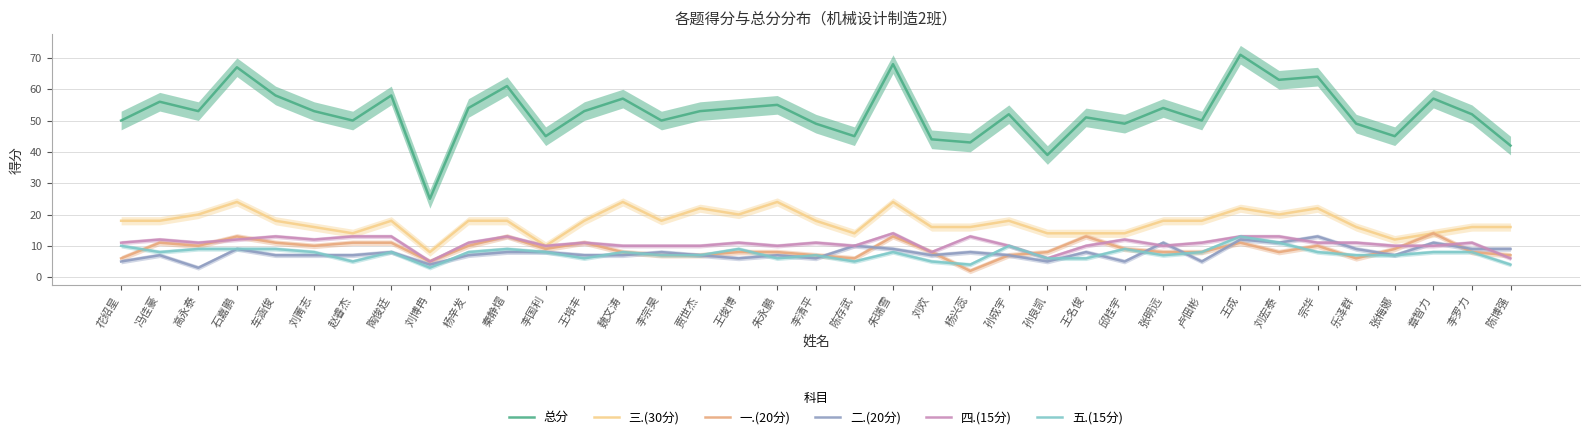

Reading left to right, extract all data points from this chart.

总分: 花绍星=50	冯佳豪=56	高永泰=53	石嘉鹏=67	车涵俊=58	刘菁志=53	赵睿杰=50	陶俊廷=58	刘博冉=25	杨辛发=54	秦静熠=61	李国利=45	王培丰=53	魏文涛=57	李宗昊=50	贾世杰=53	王俊博=54	朱永鹏=55	李清平=49	陈存武=45	朱瑞雪=68	刘欢=44	杨兴蕊=43	孙成宇=52	孙良凯=39	王名俊=51	邱桂宇=49	张明远=54	卢佃彬=50	王成=71	刘宏泰=63	宗华=64	乐泽群=49	张梅娜=45	章智力=57	李罗力=52	陈博强=42
三.(30分): 花绍星=18	冯佳豪=18	高永泰=20	石嘉鹏=24	车涵俊=18	刘菁志=16	赵睿杰=14	陶俊廷=18	刘博冉=8	杨辛发=18	秦静熠=18	李国利=10	王培丰=18	魏文涛=24	李宗昊=18	贾世杰=22	王俊博=20	朱永鹏=24	李清平=18	陈存武=14	朱瑞雪=24	刘欢=16	杨兴蕊=16	孙成宇=18	孙良凯=14	王名俊=14	邱桂宇=14	张明远=18	卢佃彬=18	王成=22	刘宏泰=20	宗华=22	乐泽群=16	张梅娜=12	章智力=14	李罗力=16	陈博强=16
一.(20分): 花绍星=6	冯佳豪=11	高永泰=10	石嘉鹏=13	车涵俊=11	刘菁志=10	赵睿杰=11	陶俊廷=11	刘博冉=5	杨辛发=10	秦静熠=13	李国利=9	王培丰=11	魏文涛=8	李宗昊=7	贾世杰=7	王俊博=8	朱永鹏=8	李清平=7	陈存武=6	朱瑞雪=13	刘欢=8	杨兴蕊=2	孙成宇=7	孙良凯=8	王名俊=13	邱桂宇=9	张明远=8	卢佃彬=8	王成=11	刘宏泰=8	宗华=10	乐泽群=6	张梅娜=9	章智力=14	李罗力=8	陈博强=7
二.(20分): 花绍星=5	冯佳豪=7	高永泰=3	石嘉鹏=9	车涵俊=7	刘菁志=7	赵睿杰=7	陶俊廷=8	刘博冉=4	杨辛发=7	秦静熠=8	李国利=8	王培丰=7	魏文涛=7	李宗昊=8	贾世杰=7	王俊博=6	朱永鹏=7	李清平=6	陈存武=10	朱瑞雪=9	刘欢=7	杨兴蕊=8	孙成宇=7	孙良凯=5	王名俊=8	邱桂宇=5	张明远=11	卢佃彬=5	王成=12	刘宏泰=11	宗华=13	乐泽群=9	张梅娜=7	章智力=11	李罗力=9	陈博强=9
四.(15分): 花绍星=11	冯佳豪=12	高永泰=11	石嘉鹏=12	车涵俊=13	刘菁志=12	赵睿杰=13	陶俊廷=13	刘博冉=5	杨辛发=11	秦静熠=13	李国利=10	王培丰=11	魏文涛=10	李宗昊=10	贾世杰=10	王俊博=11	朱永鹏=10	李清平=11	陈存武=10	朱瑞雪=14	刘欢=8	杨兴蕊=13	孙成宇=10	孙良凯=6	王名俊=10	邱桂宇=12	张明远=10	卢佃彬=11	王成=13	刘宏泰=13	宗华=11	乐泽群=11	张梅娜=10	章智力=10	李罗力=11	陈博强=6
五.(15分): 花绍星=10	冯佳豪=8	高永泰=9	石嘉鹏=9	车涵俊=9	刘菁志=8	赵睿杰=5	陶俊廷=8	刘博冉=3	杨辛发=8	秦静熠=9	李国利=8	王培丰=6	魏文涛=8	李宗昊=7	贾世杰=7	王俊博=9	朱永鹏=6	李清平=7	陈存武=5	朱瑞雪=8	刘欢=5	杨兴蕊=4	孙成宇=10	孙良凯=6	王名俊=6	邱桂宇=9	张明远=7	卢佃彬=8	王成=13	刘宏泰=11	宗华=8	乐泽群=7	张梅娜=7	章智力=8	李罗力=8	陈博强=4